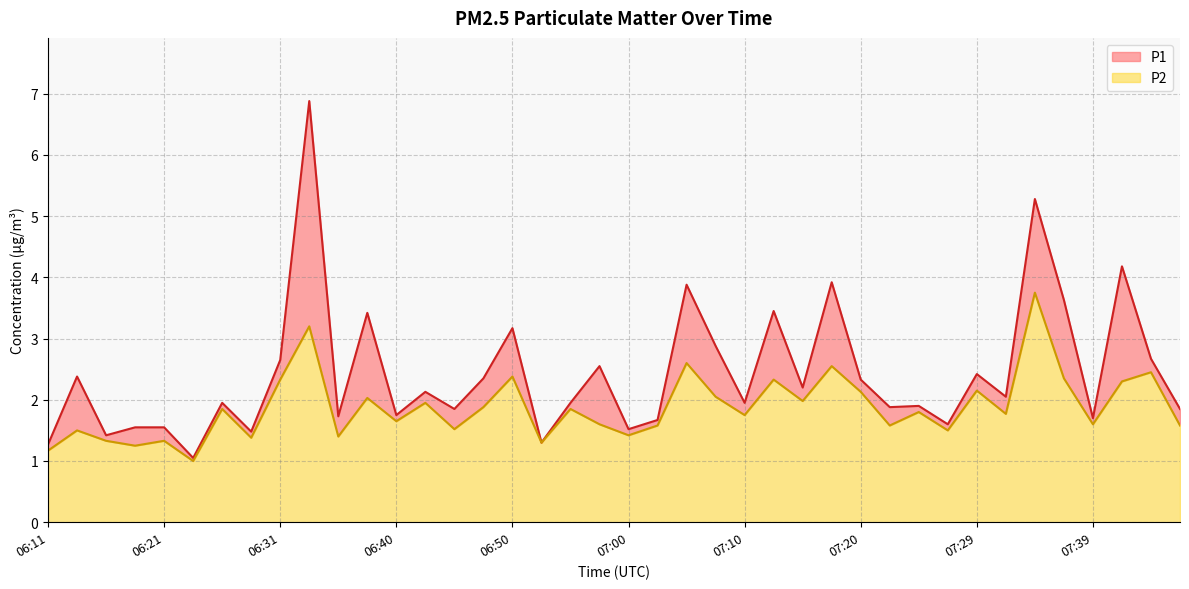

What is the sum of all P1 values?

97.3